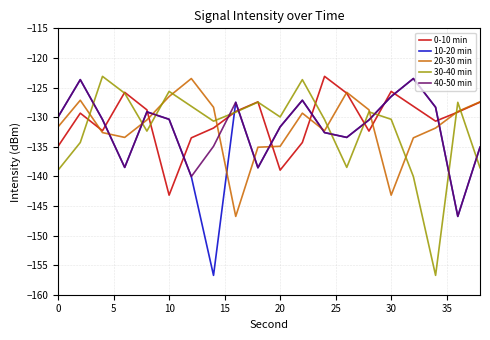

What is the minimum value shown in the chart?

-156.7